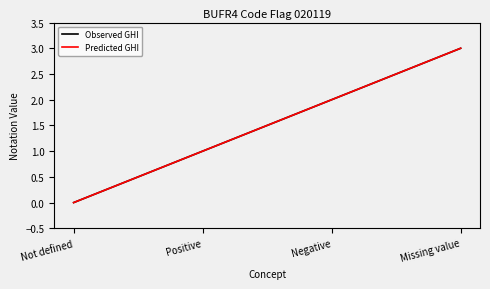

Does the chart display data point markers on the line(s)?

No